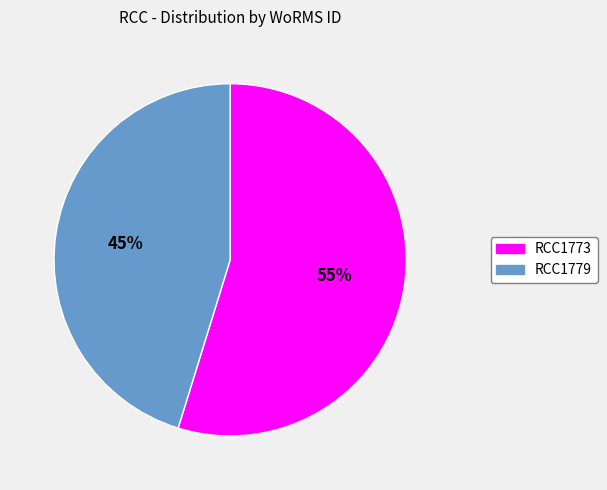

Combined, do RCC1779 and RCC1773 account for over 50%?

Yes